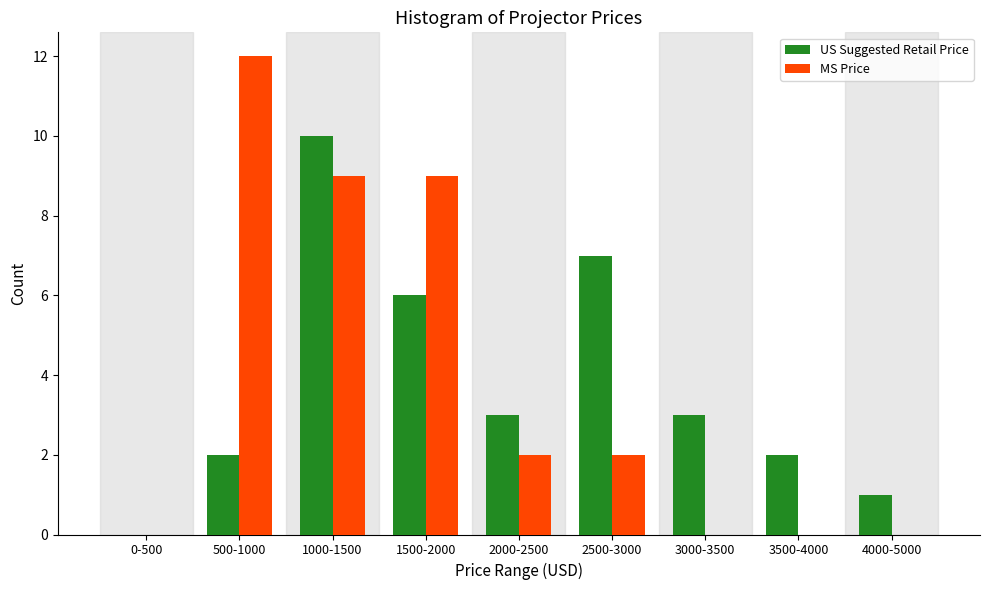

Reading left to right, transcribe all the data shown in this chart.

US Suggested Retail Price: 0-500=0	500-1000=2	1000-1500=10	1500-2000=6	2000-2500=3	2500-3000=7	3000-3500=3	3500-4000=2	4000-5000=1
MS Price: 0-500=0	500-1000=12	1000-1500=9	1500-2000=9	2000-2500=2	2500-3000=2	3000-3500=0	3500-4000=0	4000-5000=0